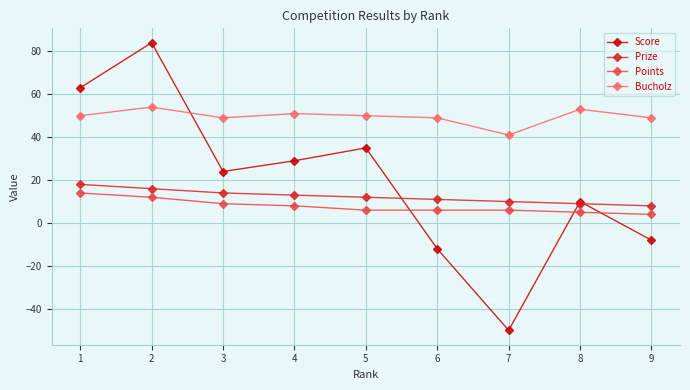

What are all the series names shown in the legend?

Score, Prize, Points, Bucholz